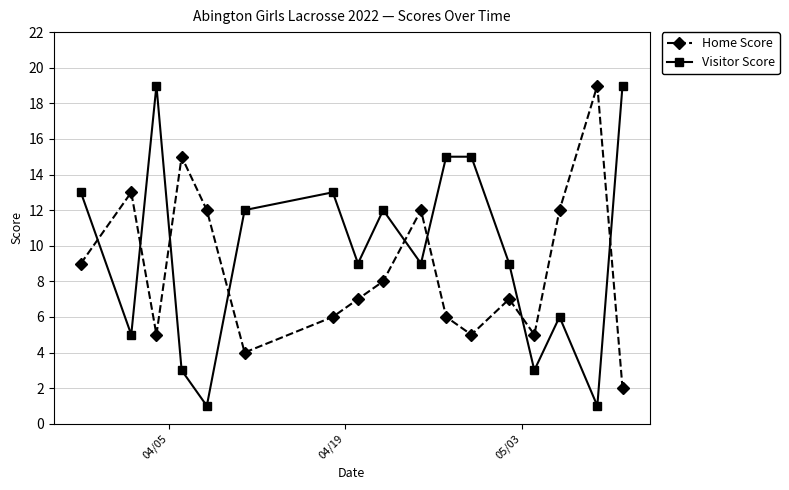

List the series in order of their overall mean, highest first.

Visitor Score, Home Score